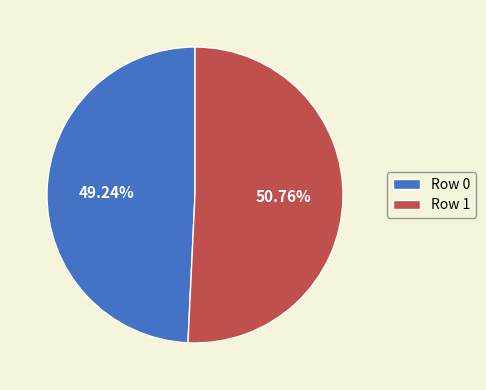

Which has a higher value, Row 1 or Row 0?

Row 1